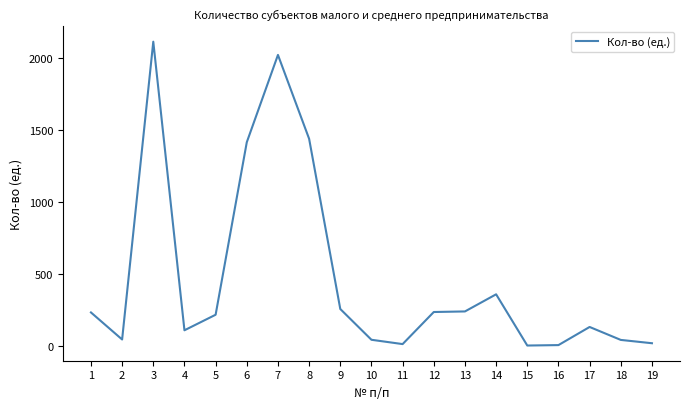

Count the number of data series in this chart.

1